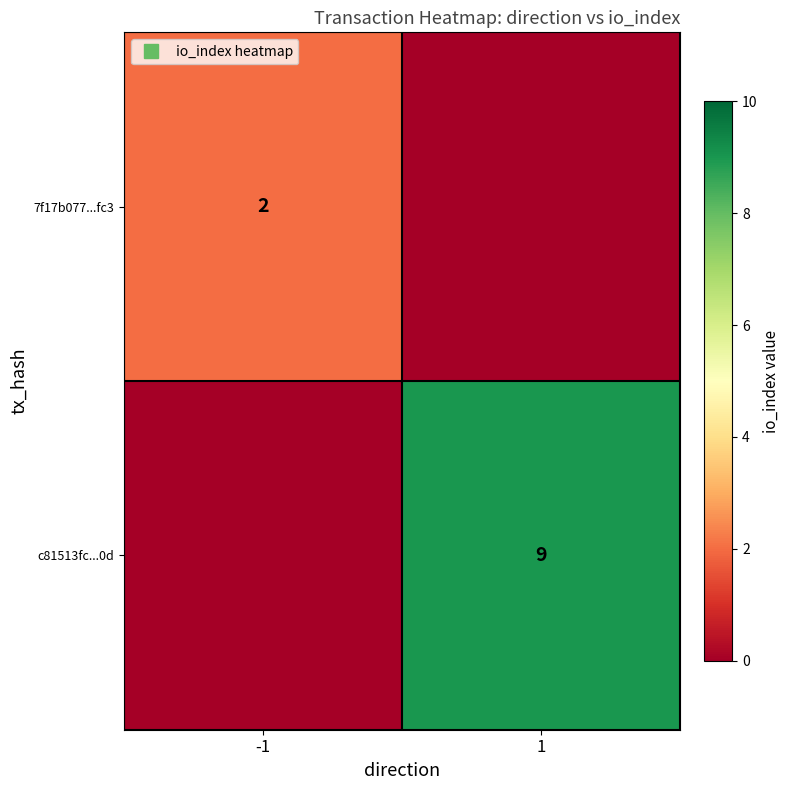

How many 7f17b077...fc3 values are between 0 and 2?

2